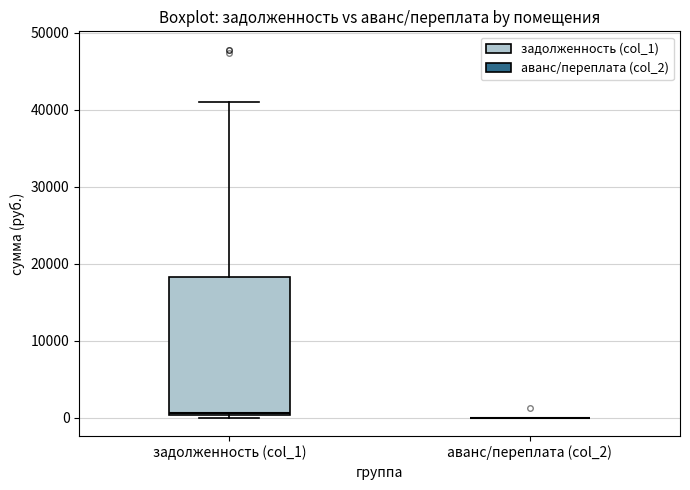

Reading left to right, read every box against the y-axis: the position of its median line, the range the box covers, and the ends of its whiskers. The values are not printed on the chart, so give them approximately, as read against the axis.

задолженность (col_1): median 1000, box 0 to 18000, whiskers 0 (just below the box's lower edge) to 41000
аванс/переплата (col_2): box collapsed to a line at 0, whiskers 0 to 0